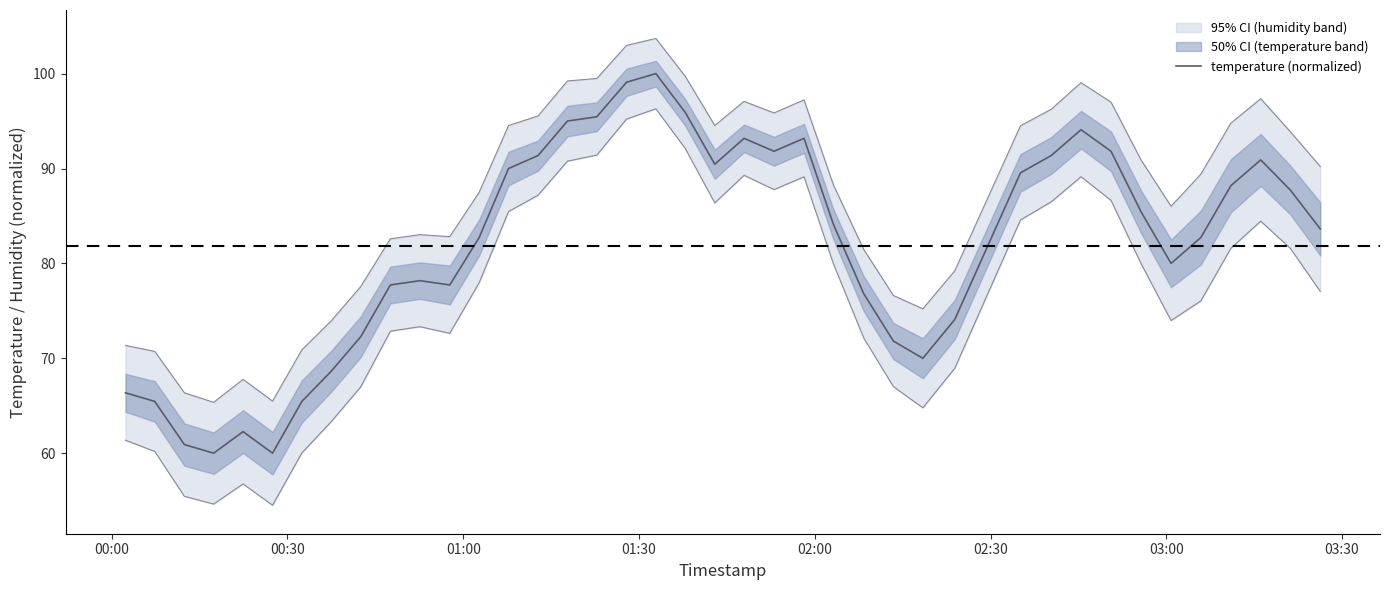

What is the maximum value for temperature (normalized)?

100.0